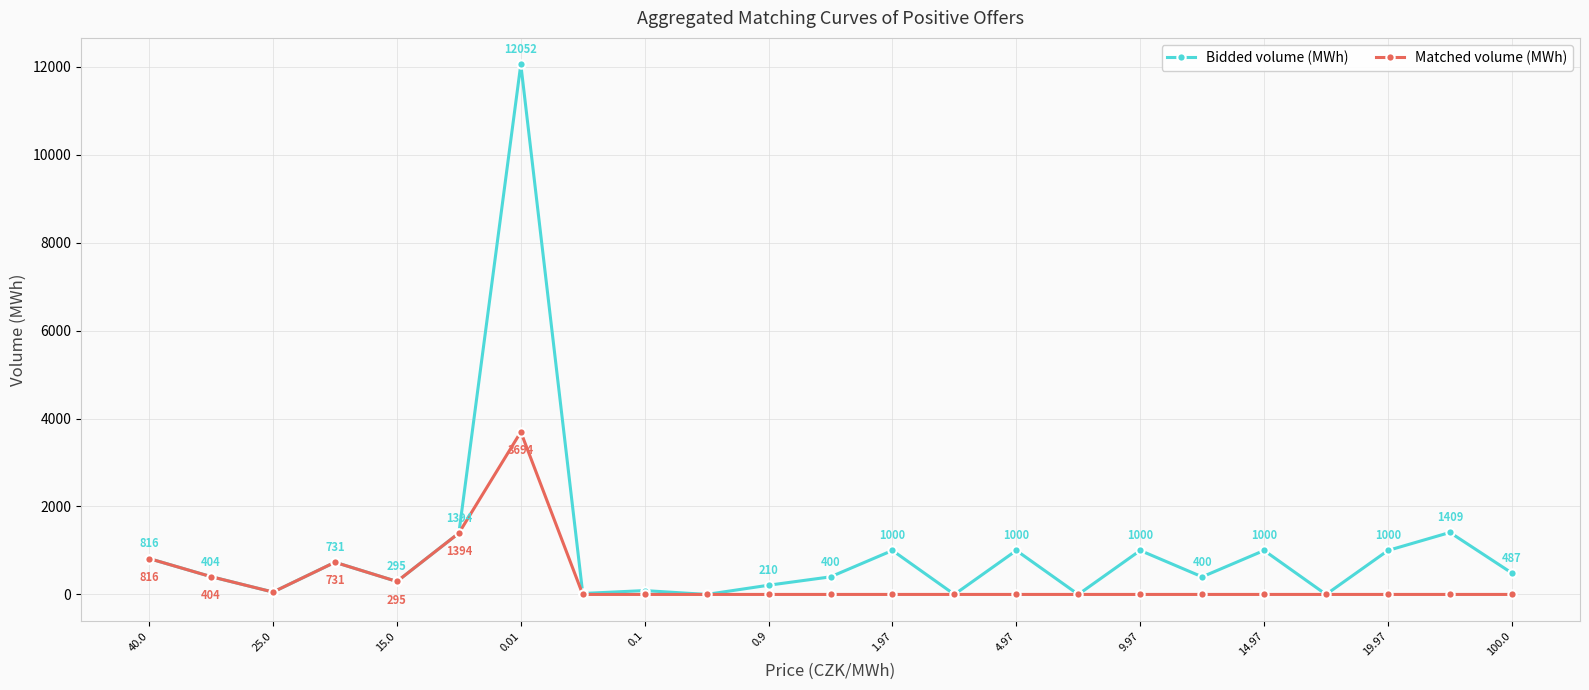

Count the number of categories in the chart.

23